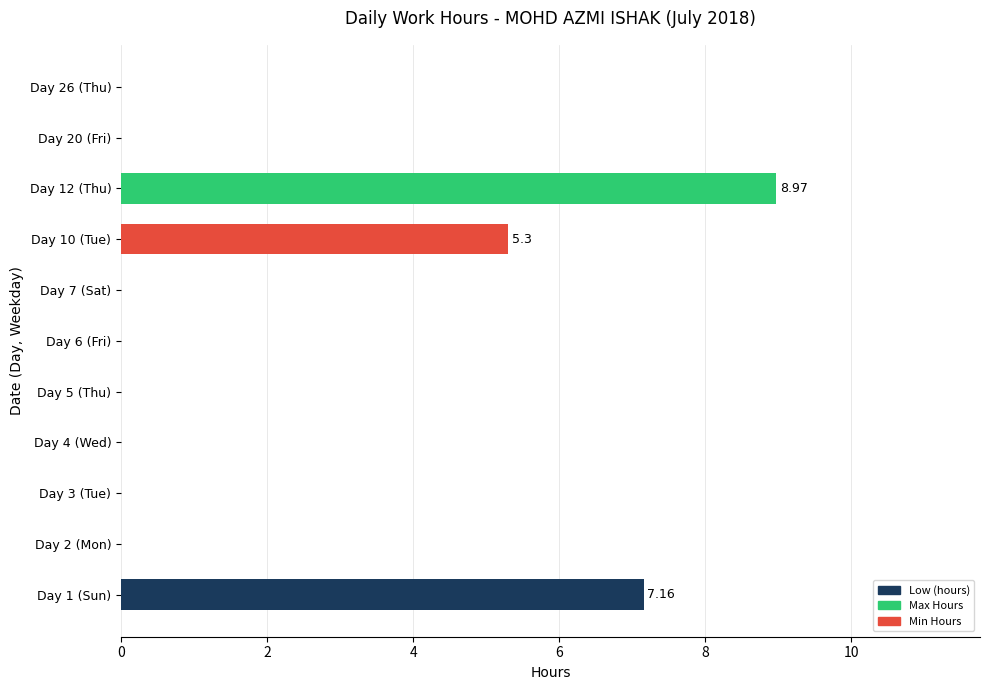

What is the sum of all values?

21.4